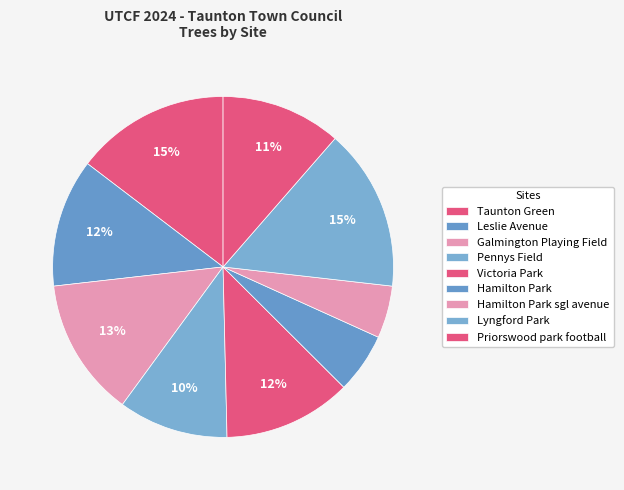

Which category has the biggest portion of the pie?

Lyngford Park